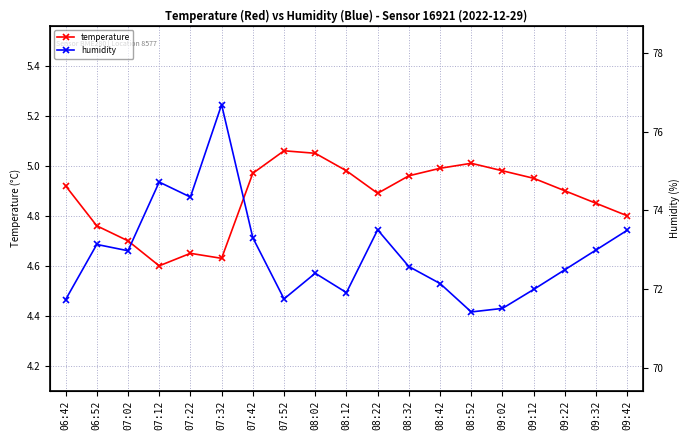

Which category has the lowest value across all series?

07:12